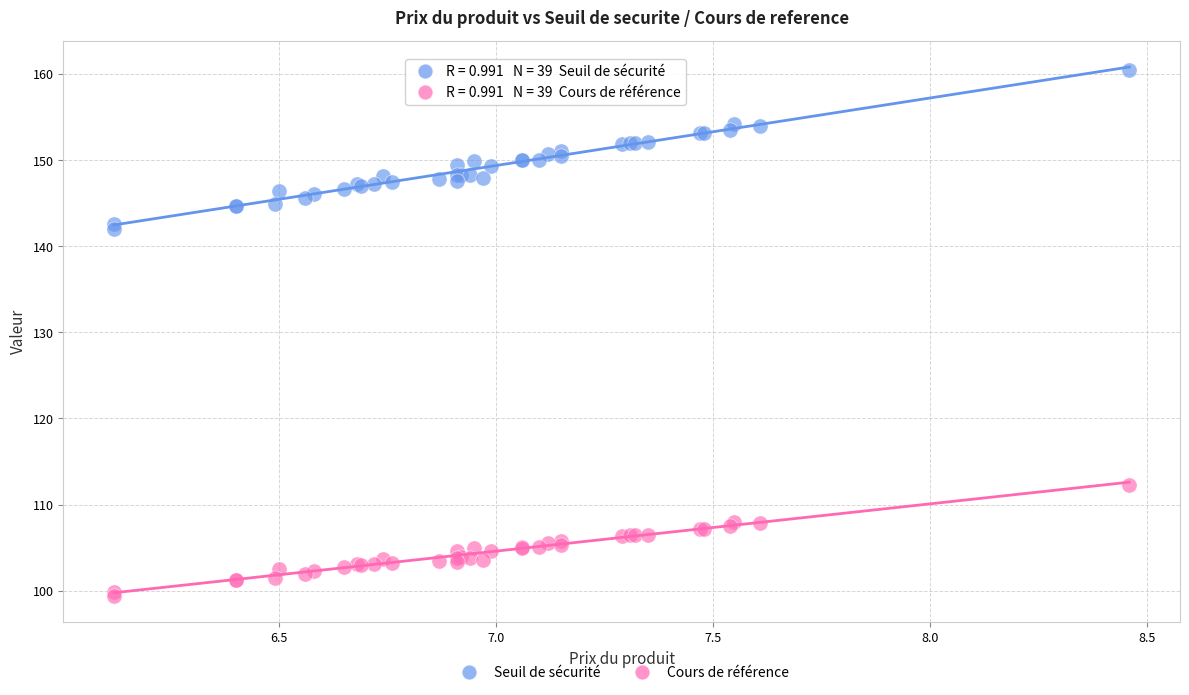

Which series contains the lowest Y value?

Seuil de sécurité